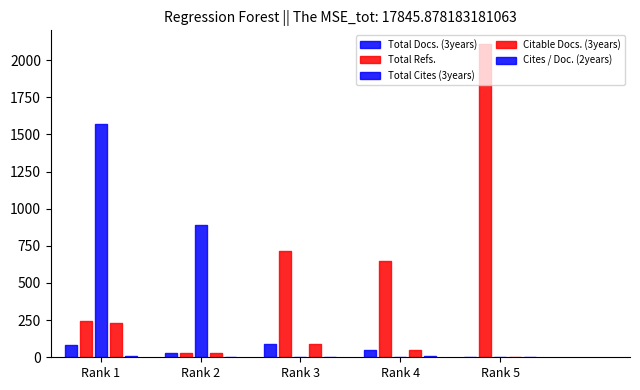

In Total Docs. (3years), how many points are lower than both neighbors (excluding endpoints)?

1